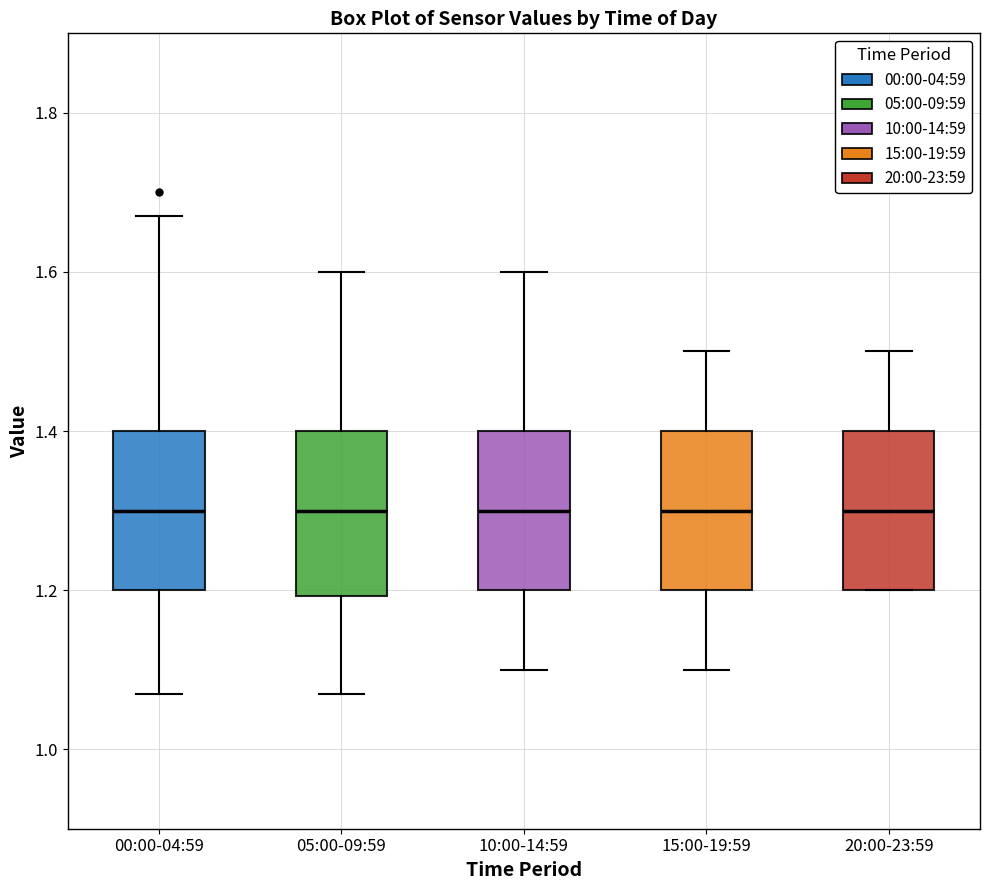

Where does the lower whisker of the box for 10:00-14:59 end on the y-axis? The values are not printed on the chart, so give them approximately, as read against the axis.

1.10